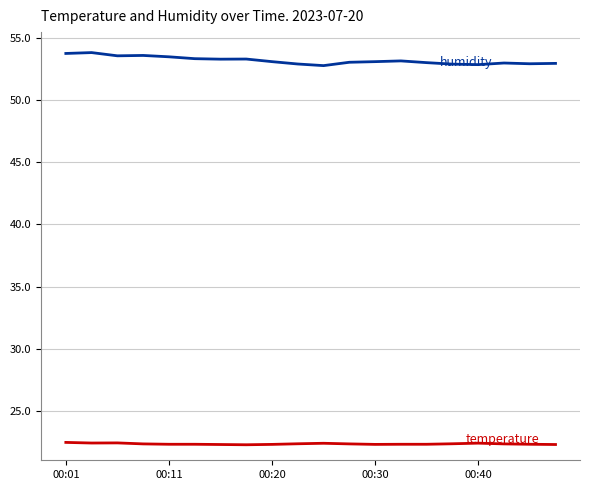

How many lines are shown in the chart?

2